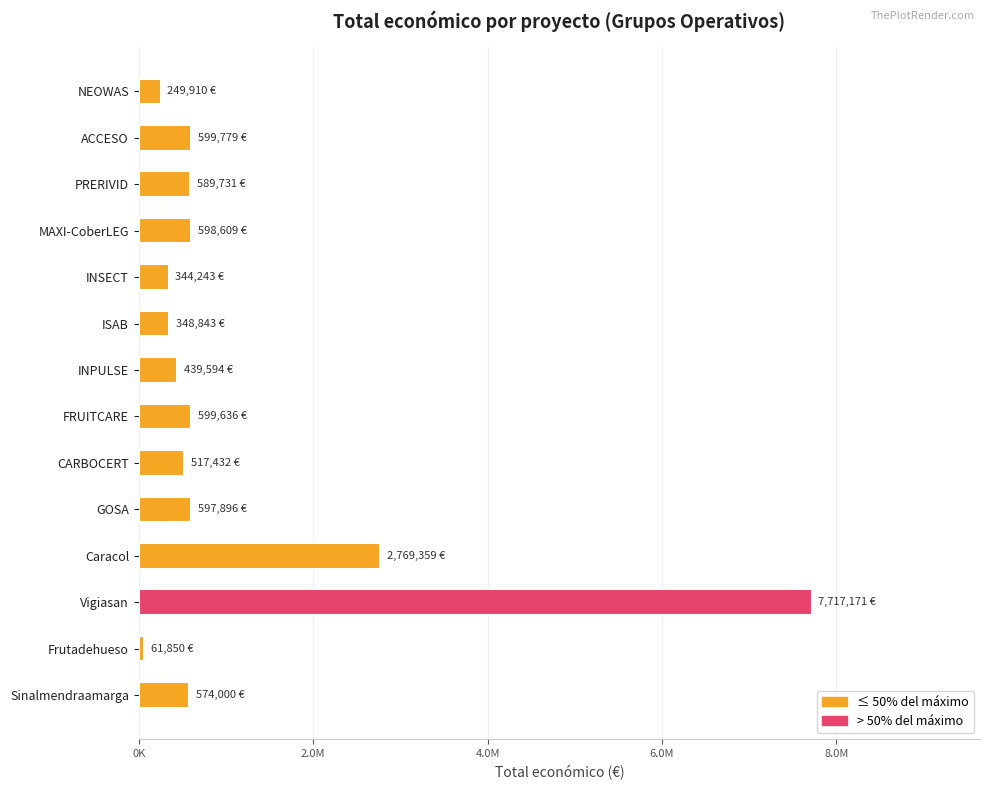

What is the average value?

1143432